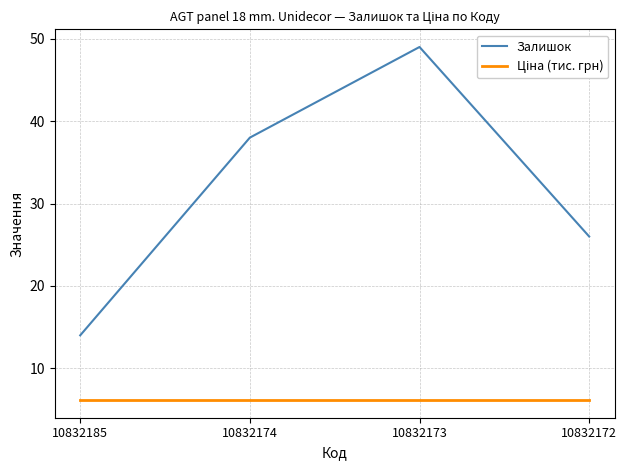

What is the difference between the highest and lowest values at 10832172?

19.9